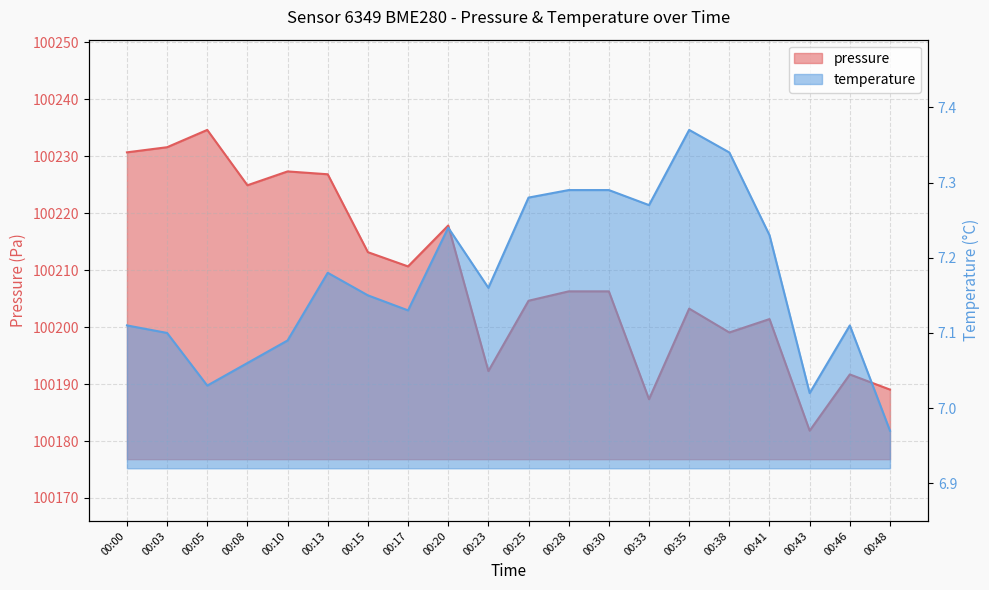

Between 00:33 and 00:43, which is larger?

00:33